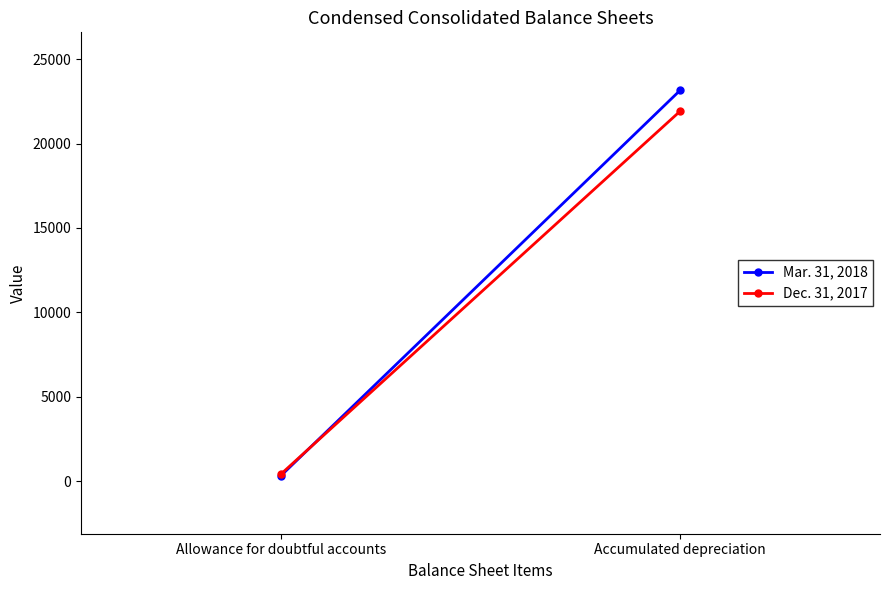

At which label does Dec. 31, 2017 reach its peak?

Accumulated depreciation